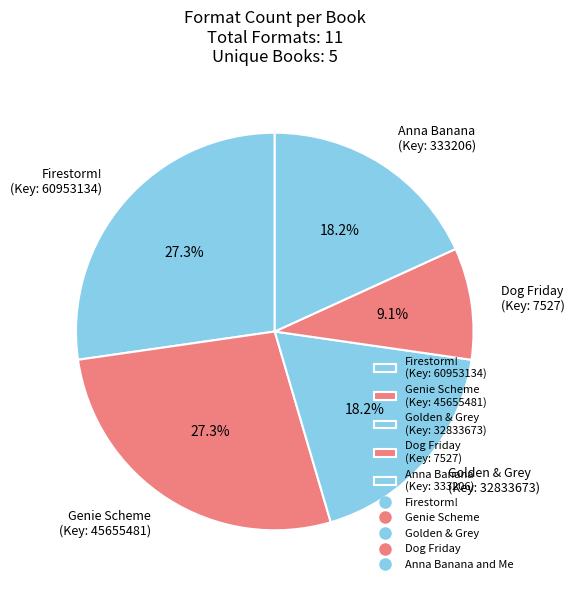

Approximately how many times larger is the value at Anna Banana (Key: 333206) compared to Firestorm! (Key: 60953134)?

0.7